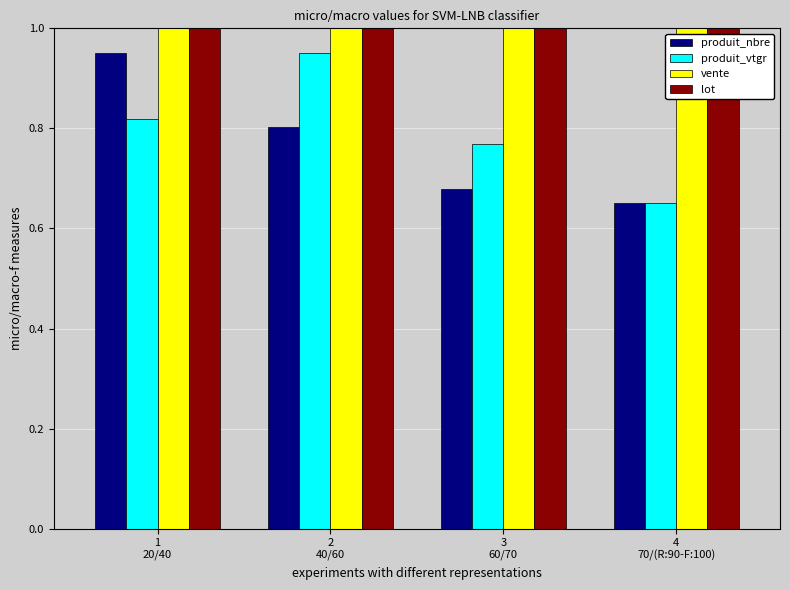

What is the label of the 3rd bar from the left?

3
60/70